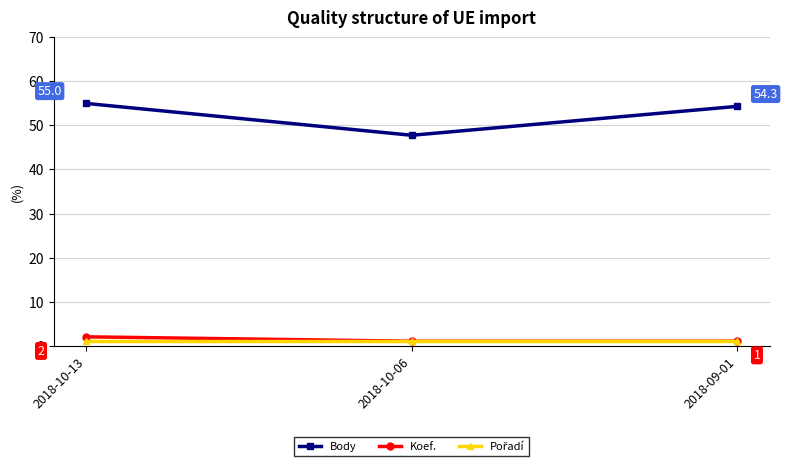

Which series has the widest spread of values?

Body